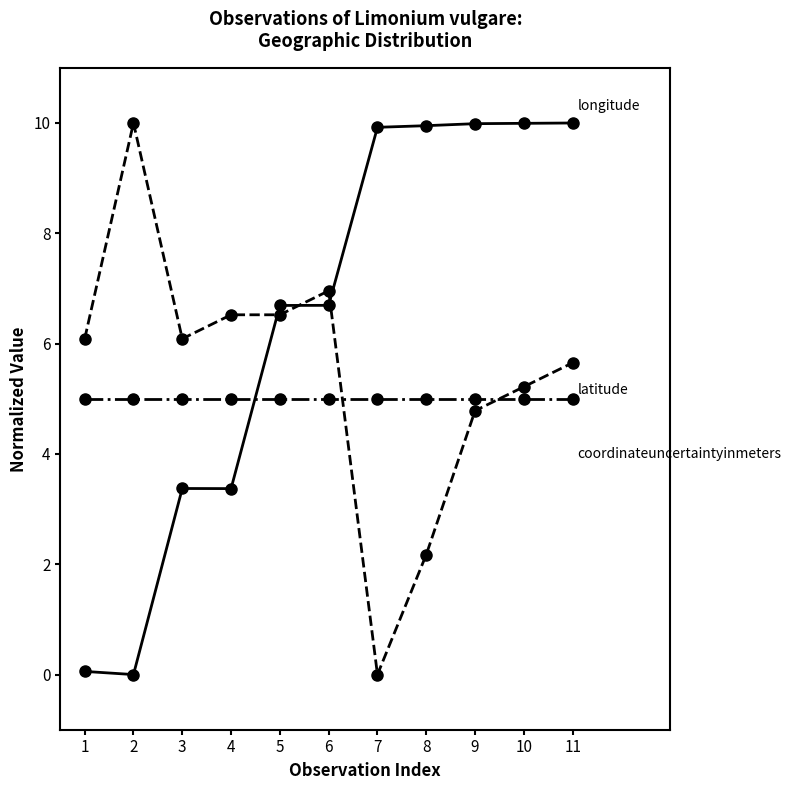

Is this an area chart (filled region under the line)?

No